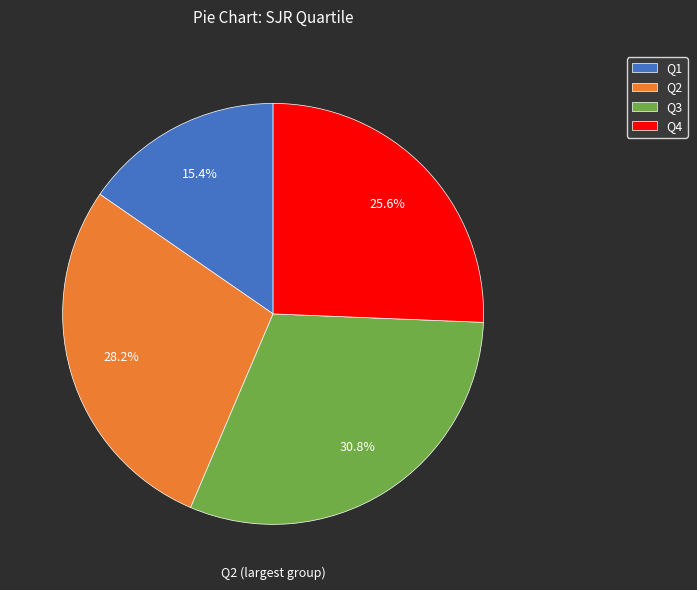

To the nearest percent, what is the difference between the largest and smallest slice percentages?

15%